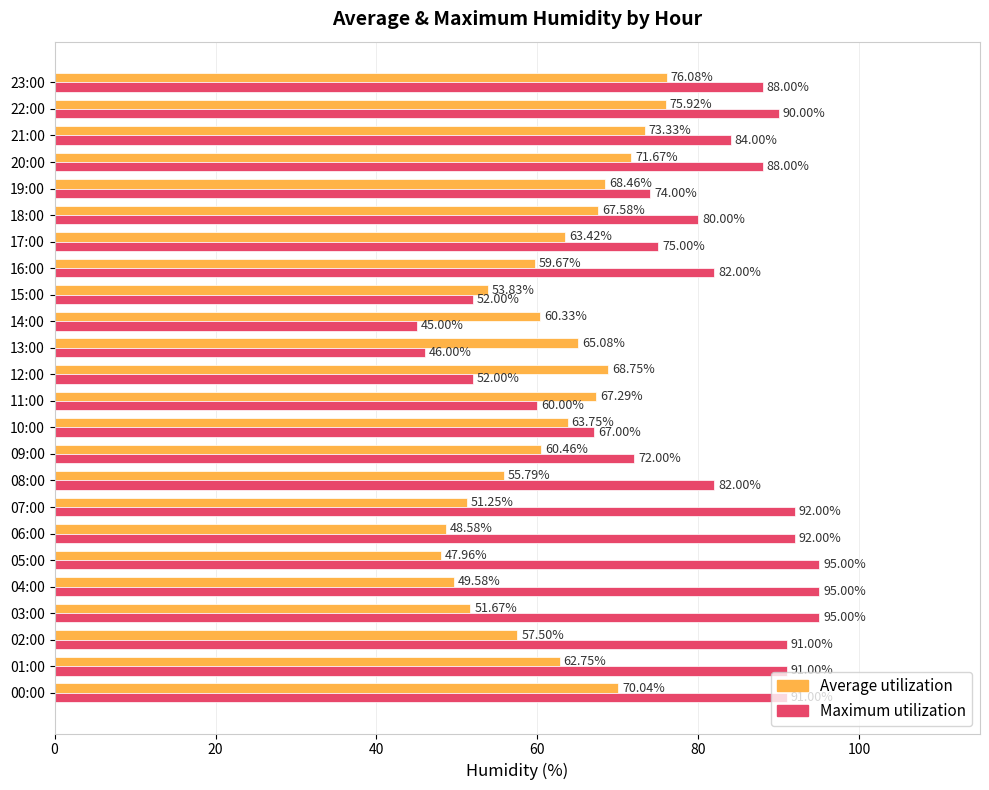

What is the spread (max minus min) of values at 17:00?

11.6